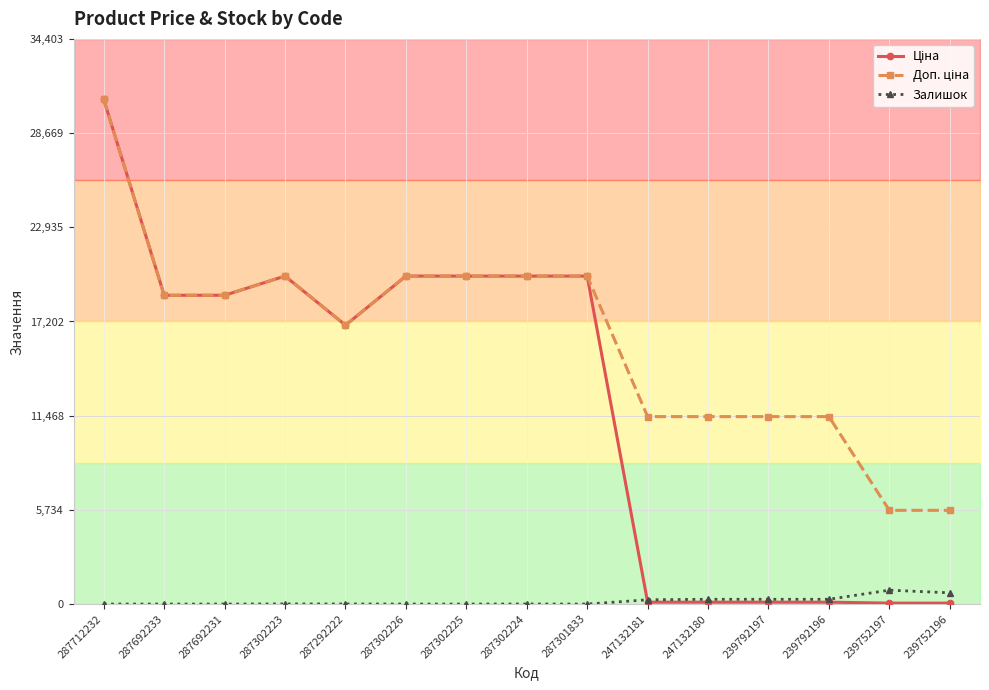

How many series are shown in this chart?

3